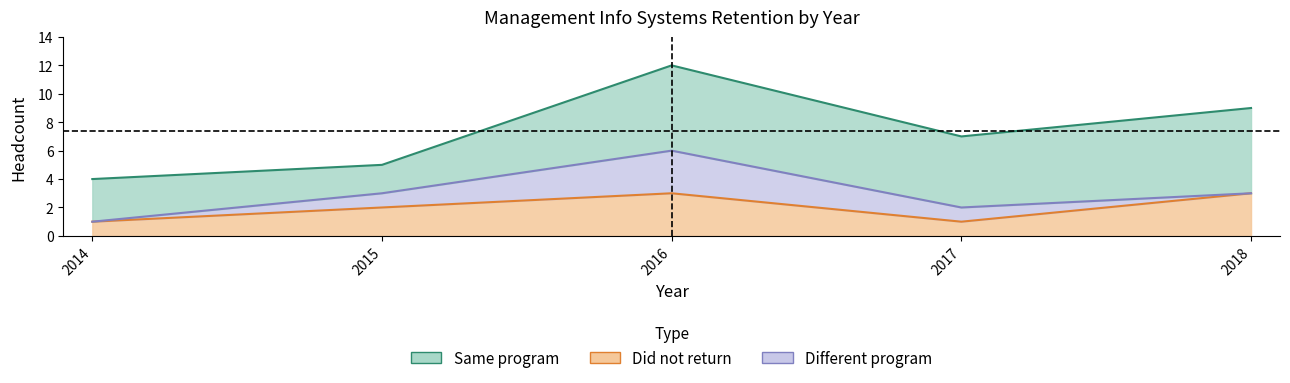

At which category is the sum across all series the highest?

2016